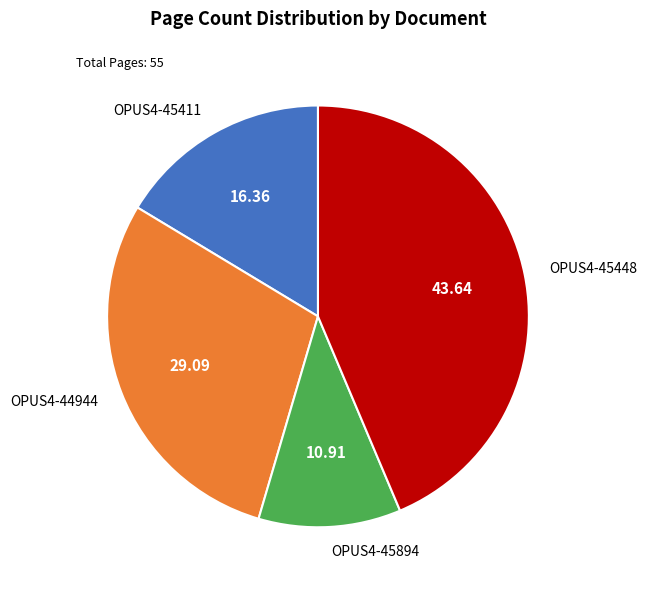

How many slices are in this pie chart?

4